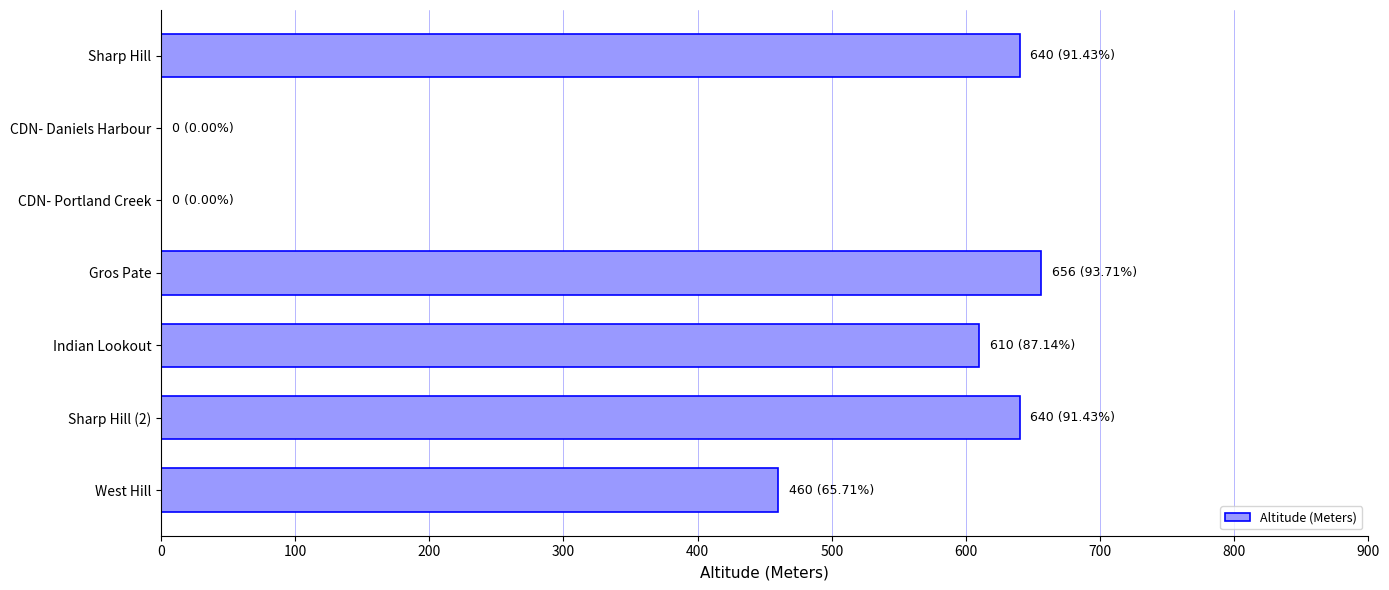

What is the change in value from Sharp Hill to CDN- Daniels Harbour?

-640